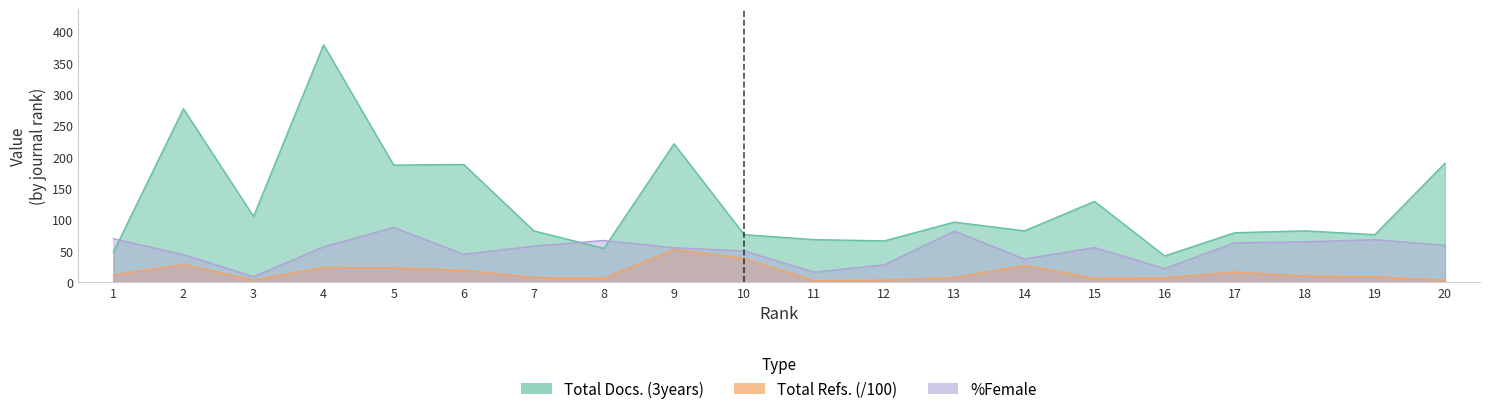

What is the value of the Total Docs. (3years) point at the 7th from the left?

82.0